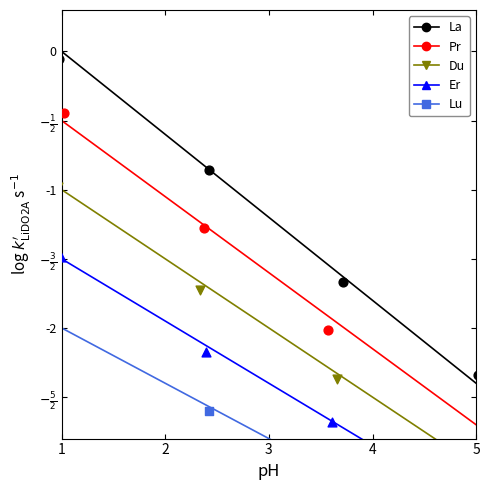

Which series contains the highest Y value?

La